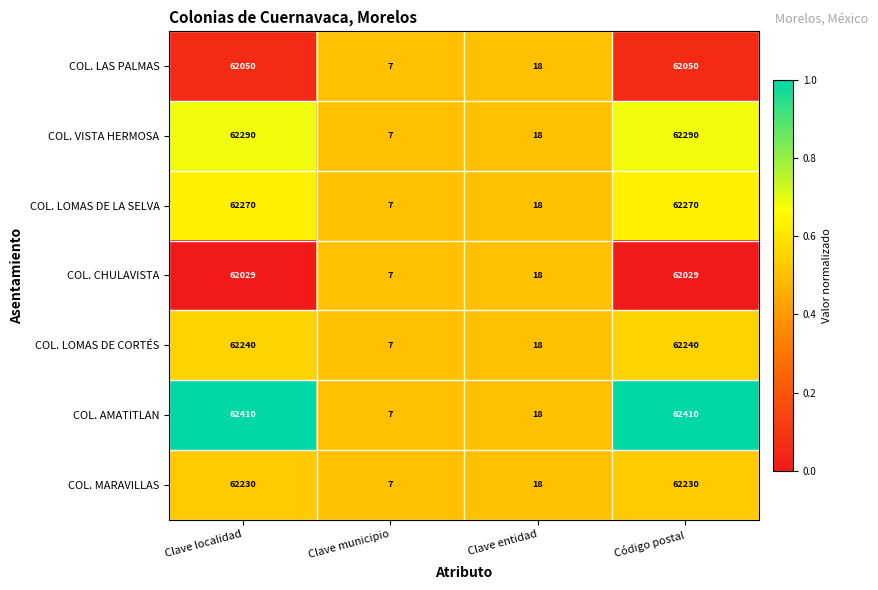

The COL. VISTA HERMOSA series shows 18 at Clave entidad. True or false?

True